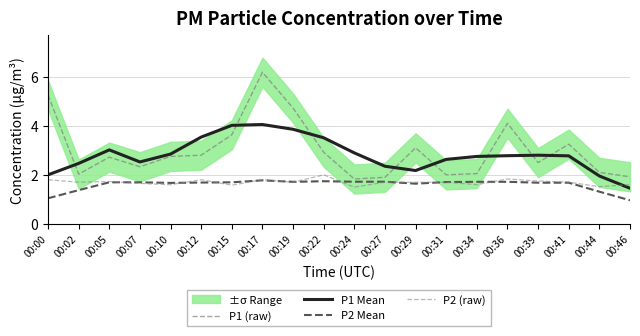

Is this an area chart (filled region under the line)?

No